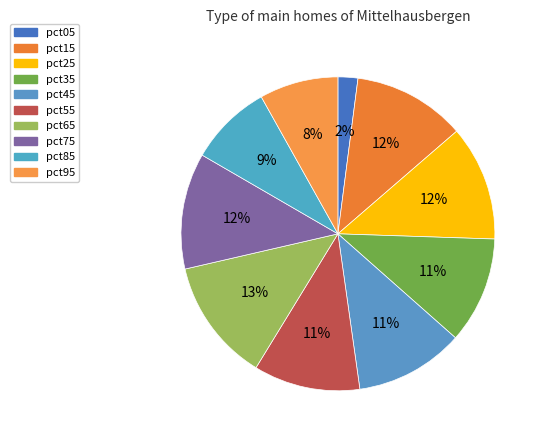

How many slices are in this pie chart?

10